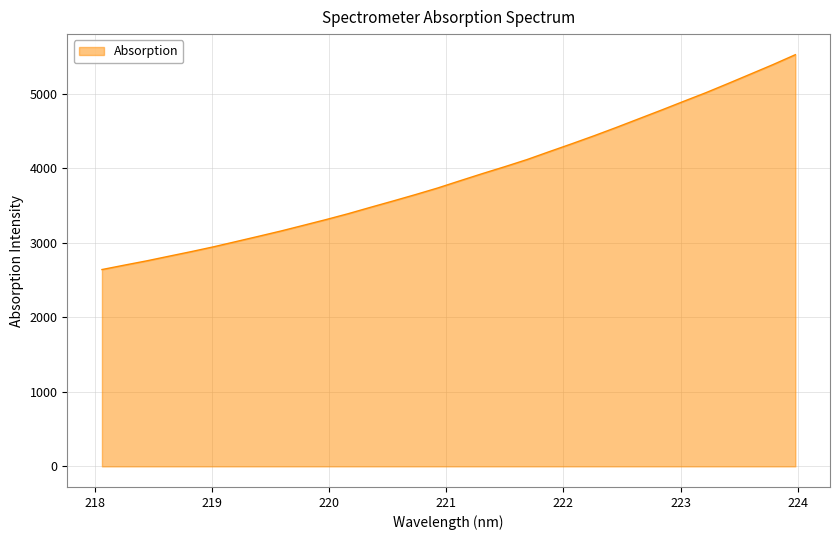

What is the difference between the maximum and minimum values?

2884.2